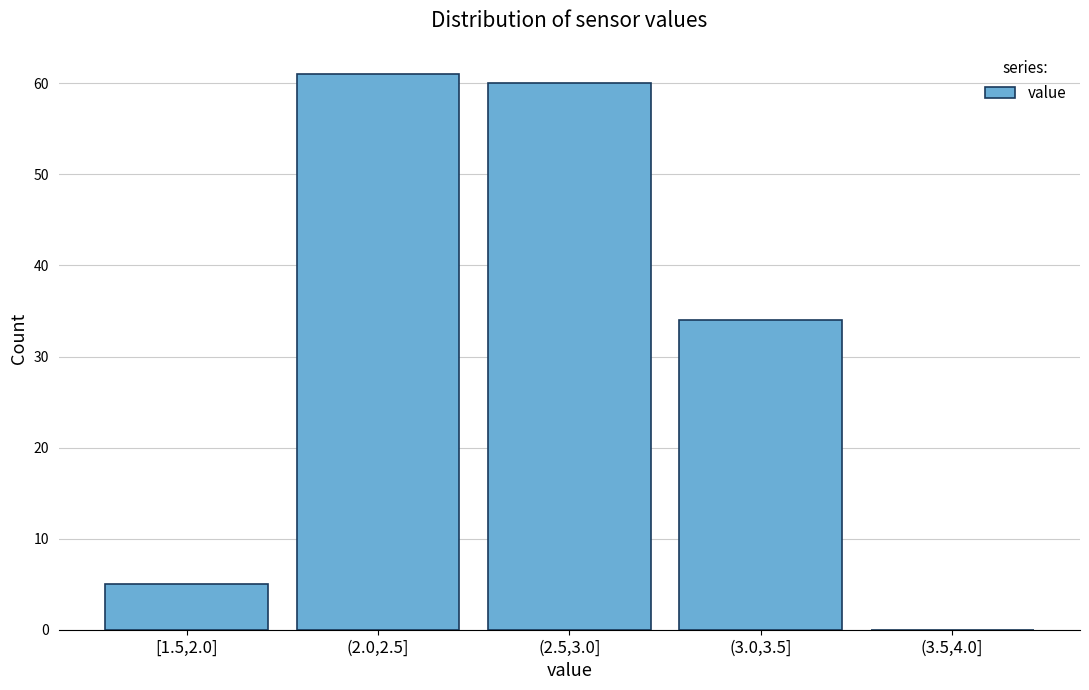

Reading left to right, list all the values displayed in this chart.

[1.5,2.0]=5	(2.0,2.5]=61	(2.5,3.0]=60	(3.0,3.5]=34	(3.5,4.0]=0